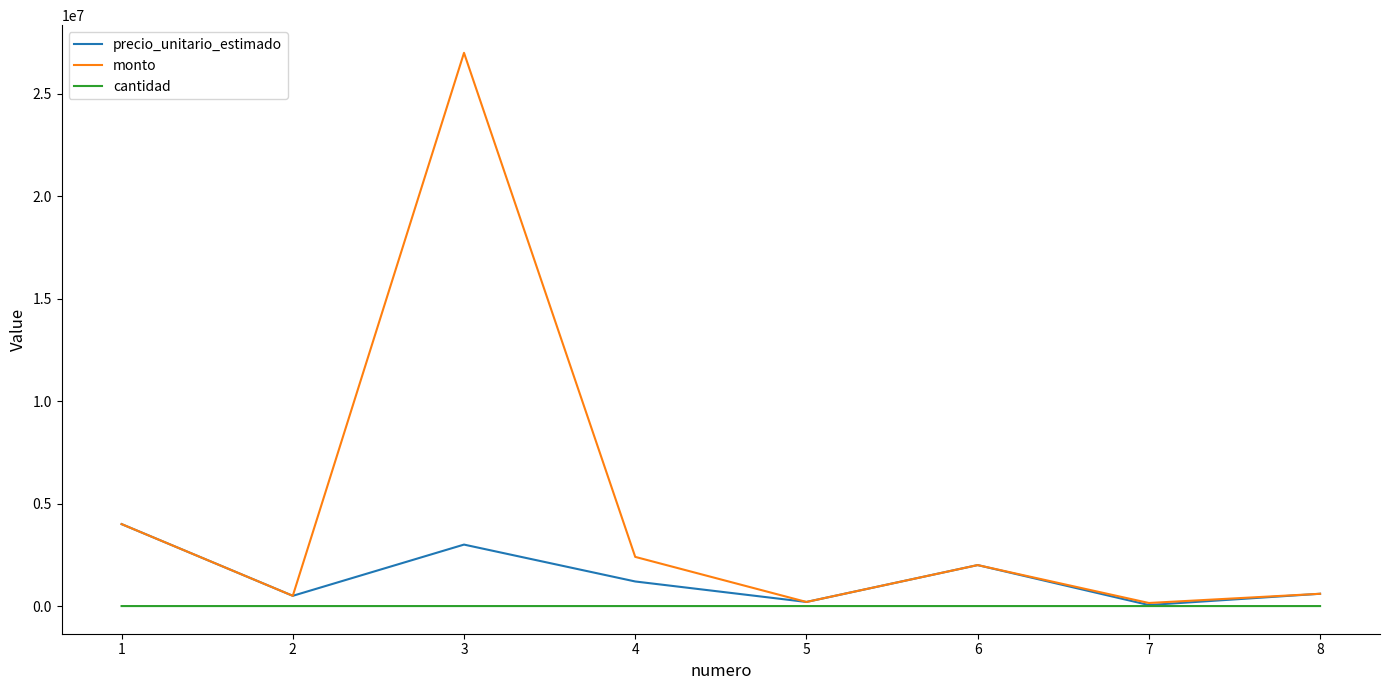

At which category is the sum across all series the highest?

3